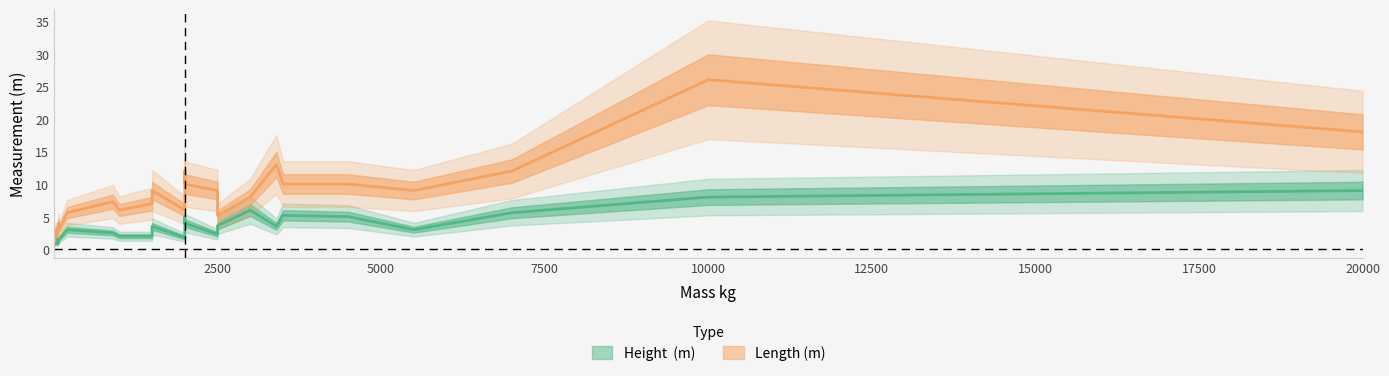

What are all the series names shown in the legend?

Height  (m), Length (m)